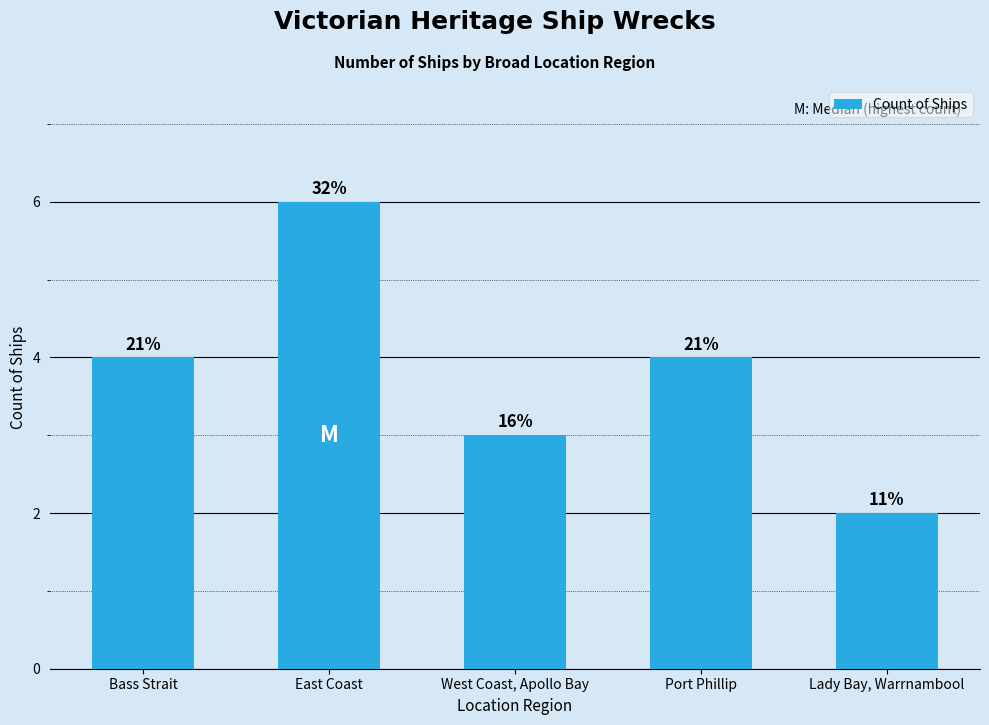

What is the ratio of the value at West Coast, Apollo Bay to the value at Lady Bay, Warrnambool?

1.5